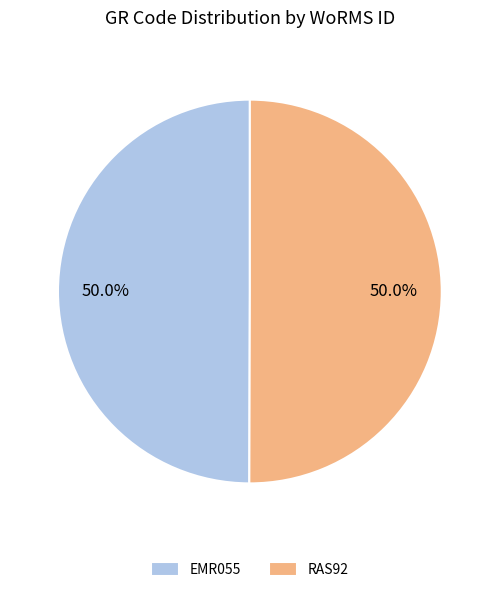

Is it true that EMR055 is 43% of the pie?

False